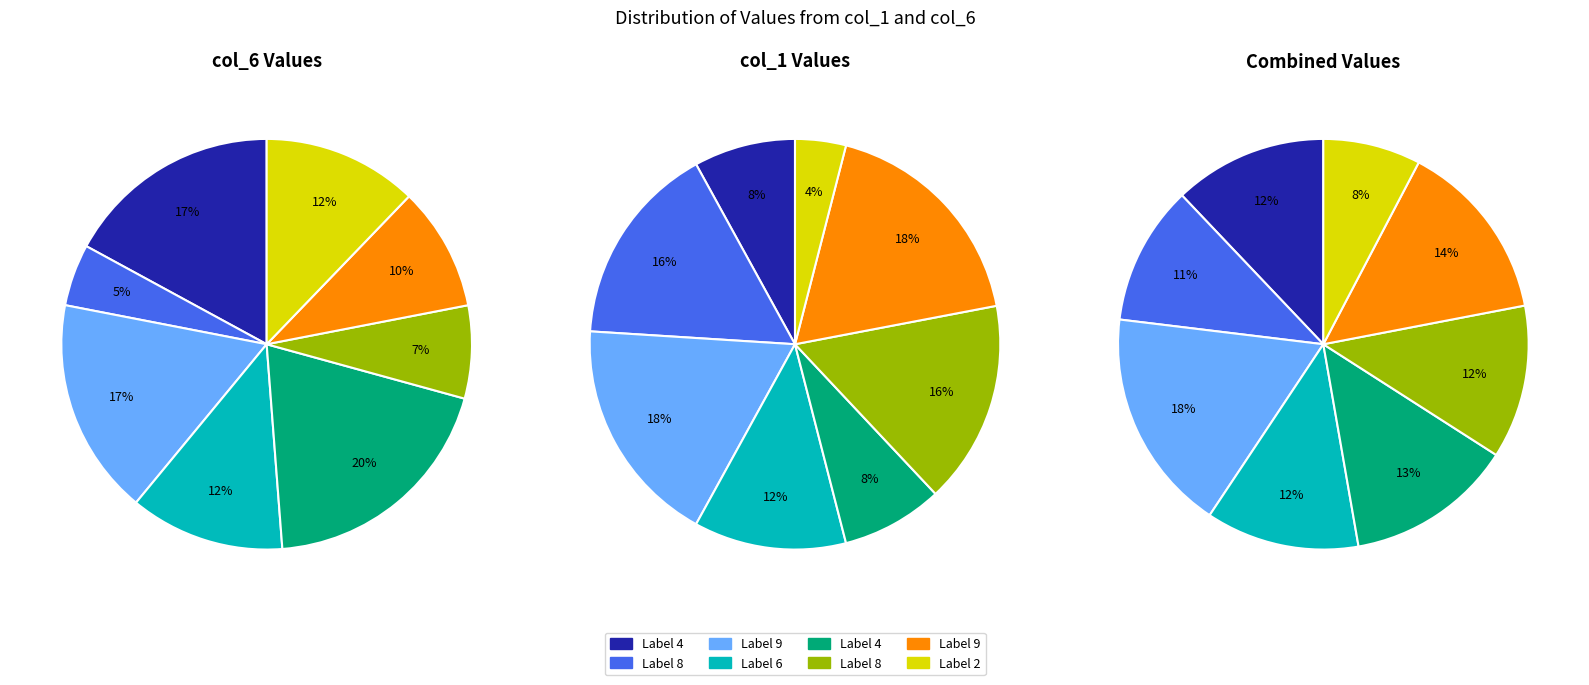

True or false: 4 accounts for 1% of the total.

False